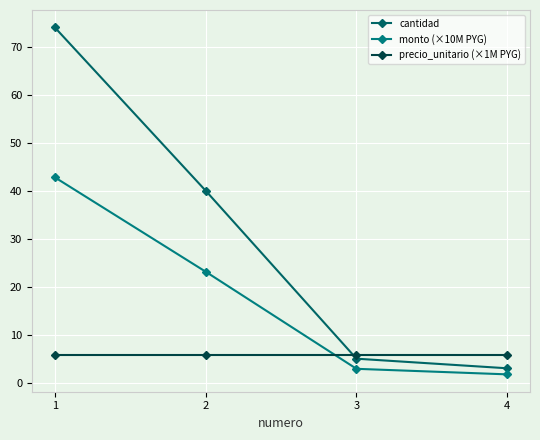

What is the smallest value displayed?

1.7